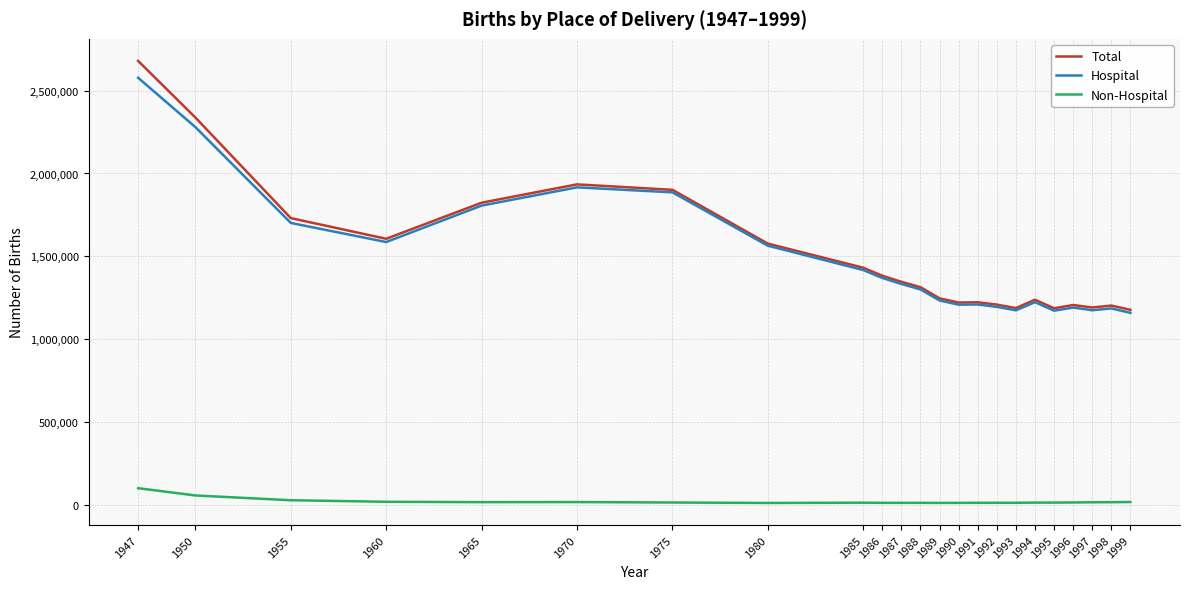

Between 1985 and 1993, which series saw the biggest shift?

Total